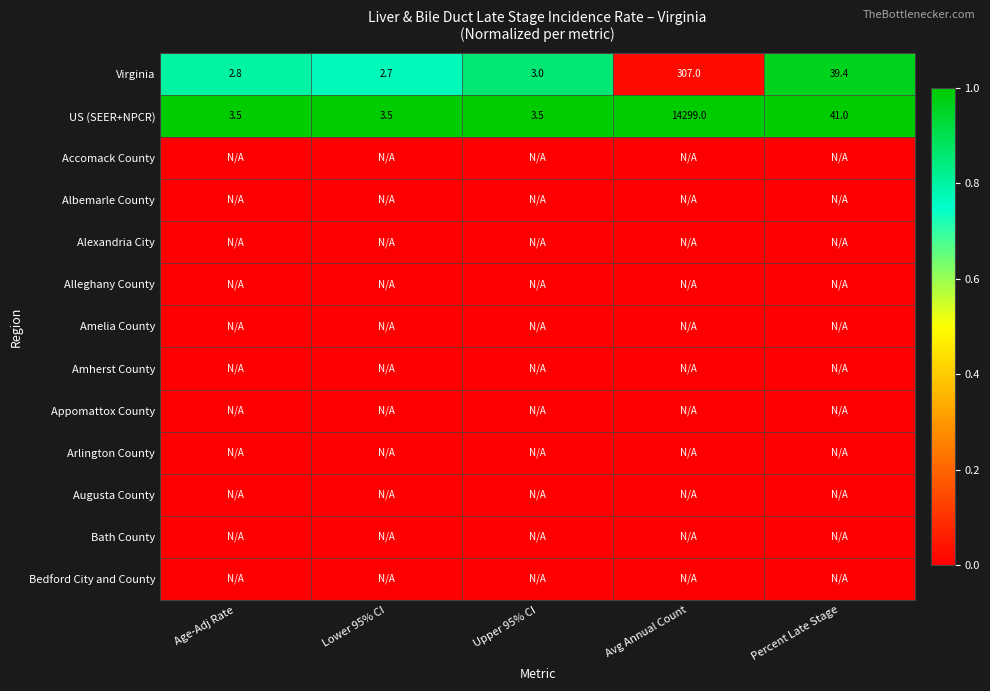

At how many categories does at least one series exceed 0?

5